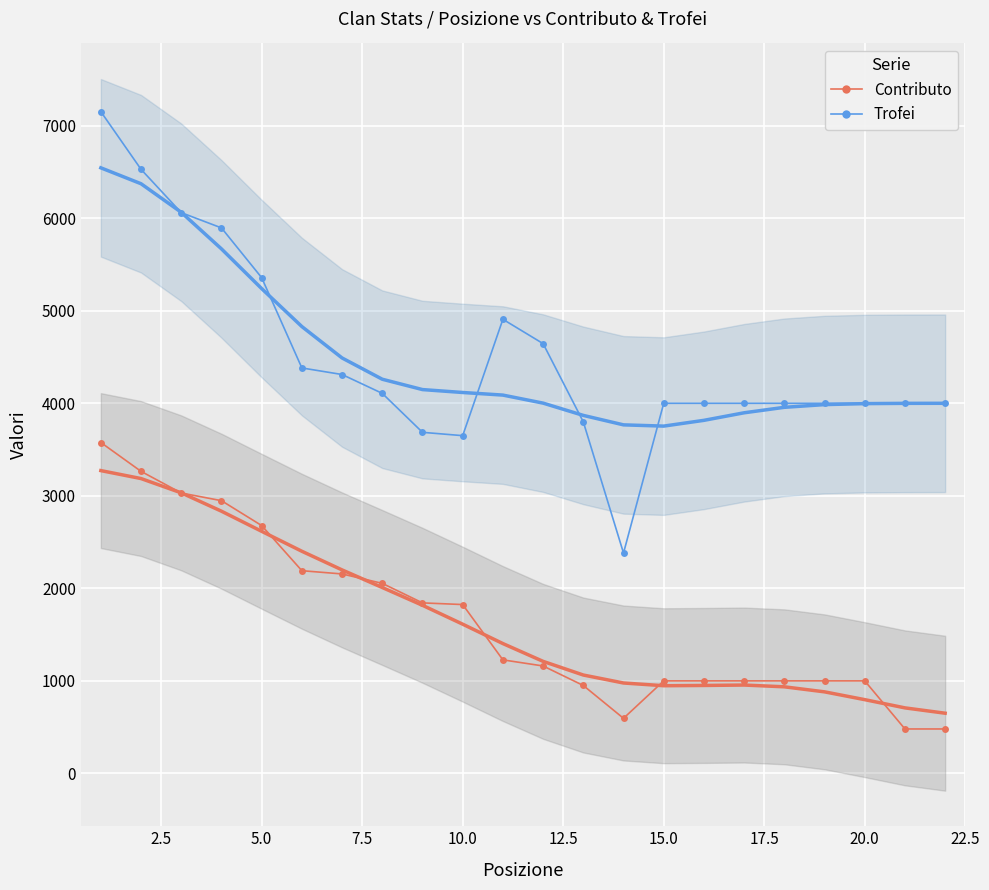

Is it true that Trofei equals 6023 at 10.0?

False